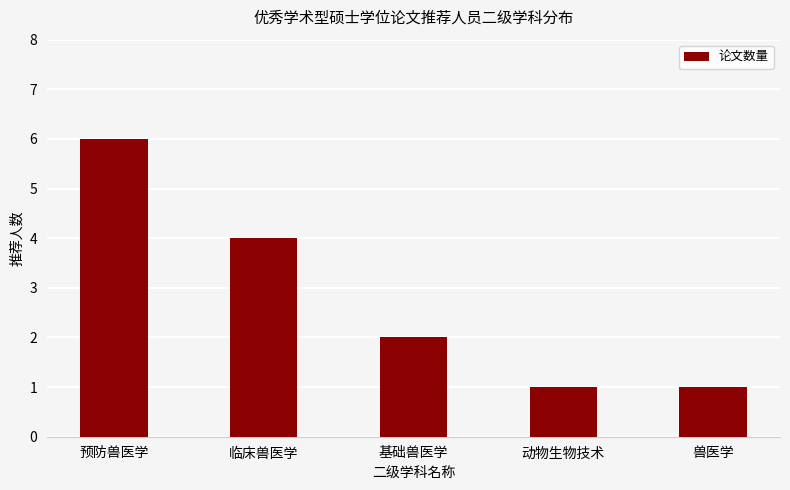

What is the sum of all values?

14